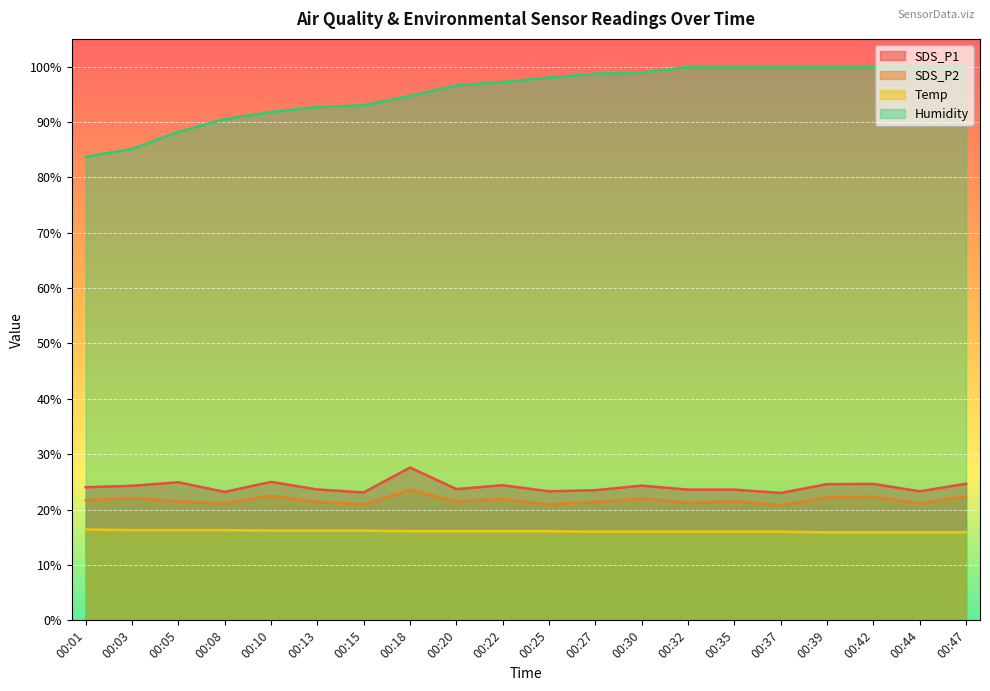

List the series in order of their peak value, lowest first.

Temp, SDS_P2, SDS_P1, Humidity